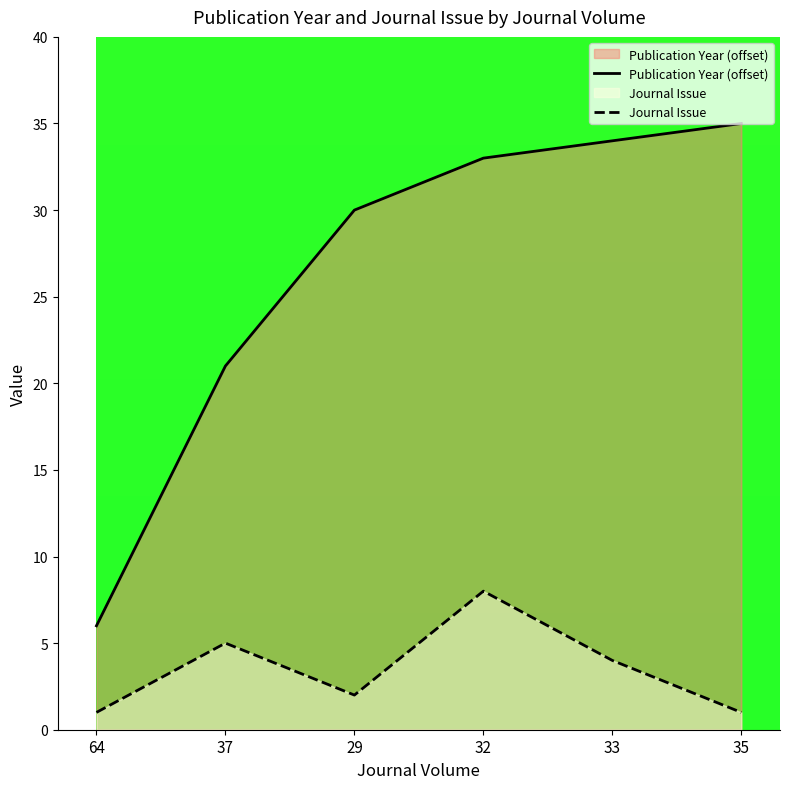

Is it true that Journal Issue equals 2 at 29?

True